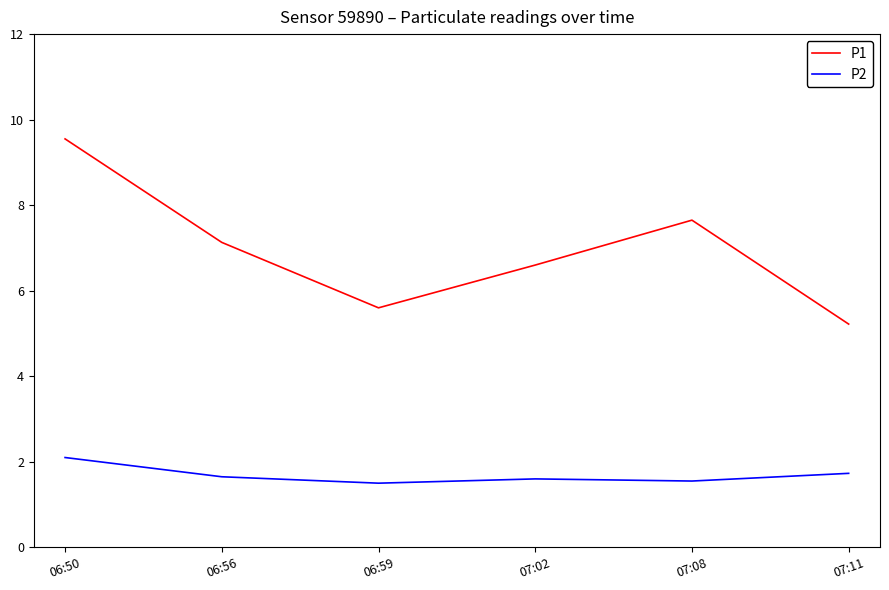

What is the spread (max minus min) of values at 07:11?

3.5